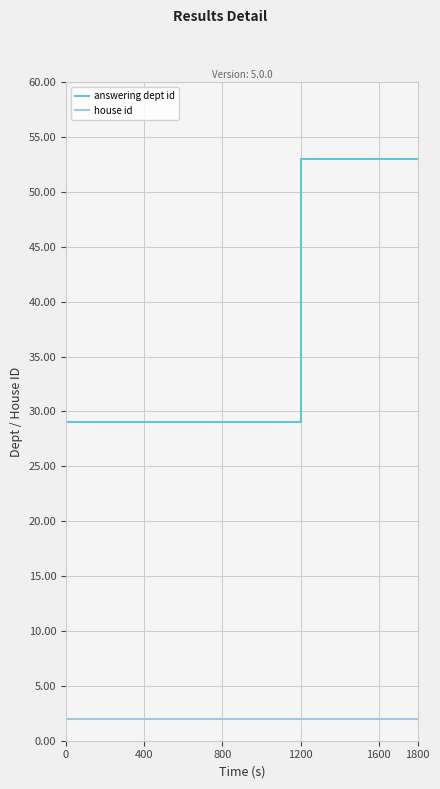

At how many categories does at least one series exceed 43?

4